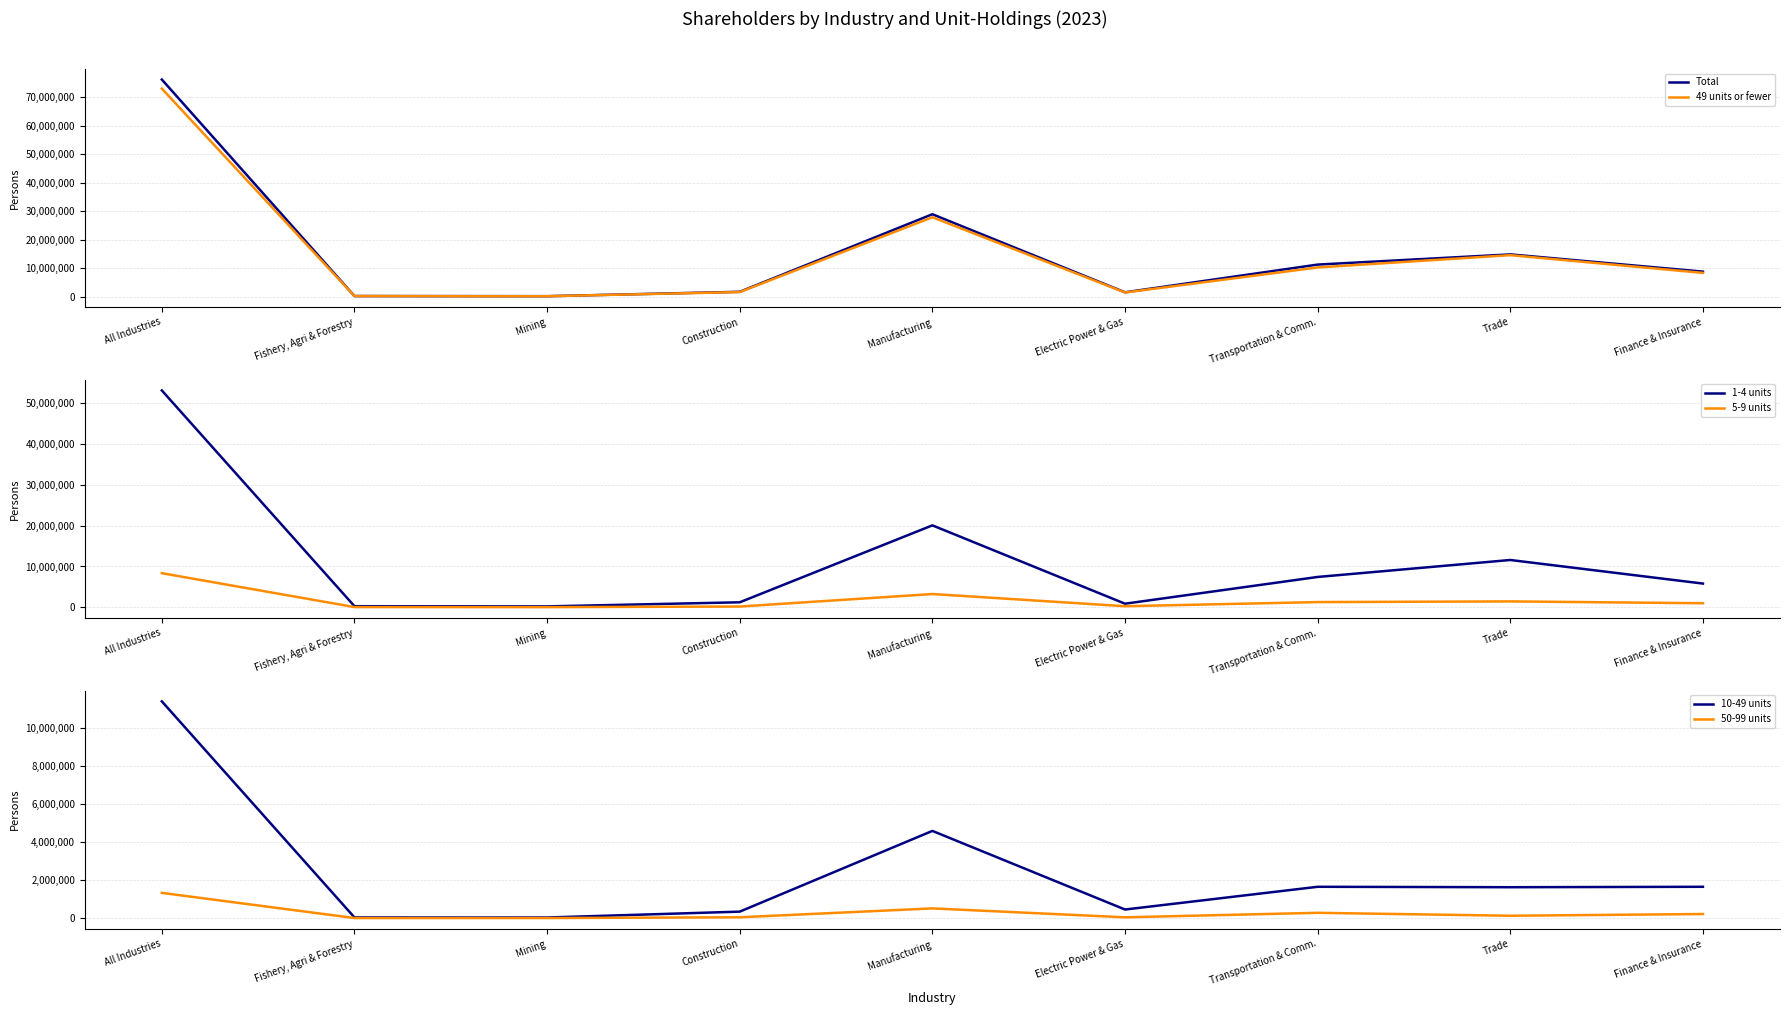

What is the label of the 2nd point from the right?

Trade